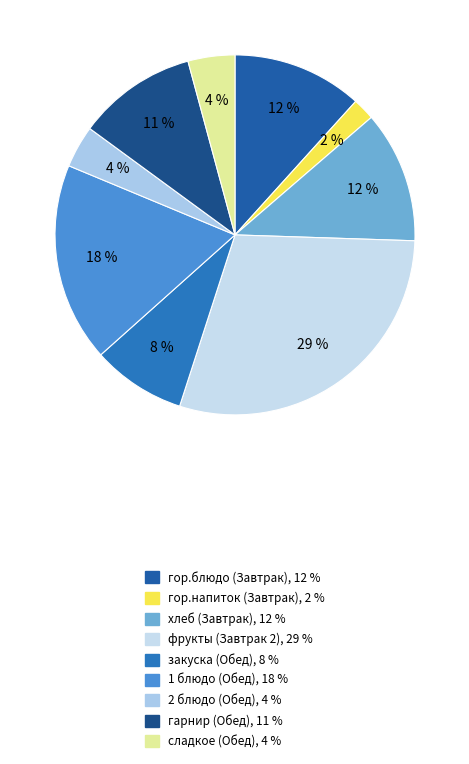

Combined, do 1 блюдо (Обед) and гарнир (Обед) account for over 50%?

No